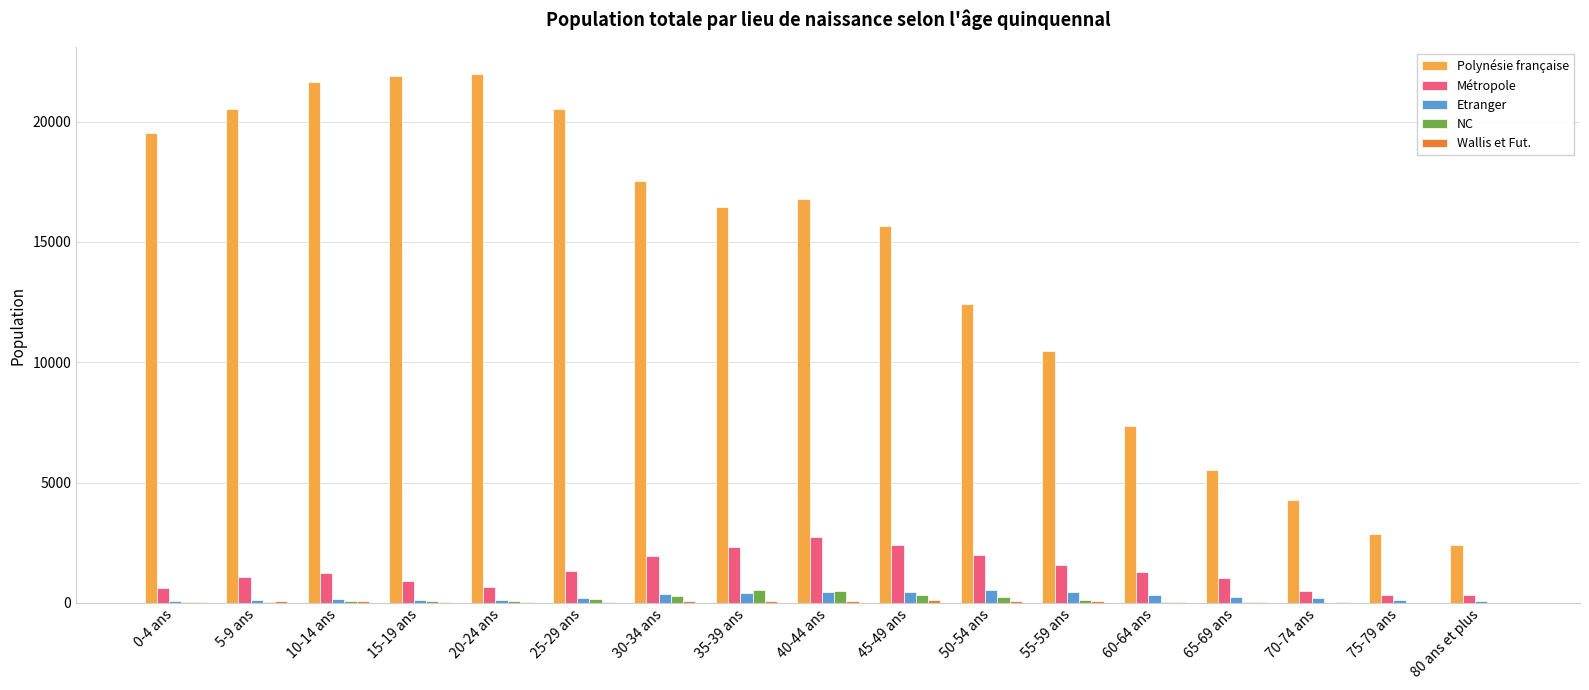

True or false: NC has a value of 65 at 10-14 ans.

True